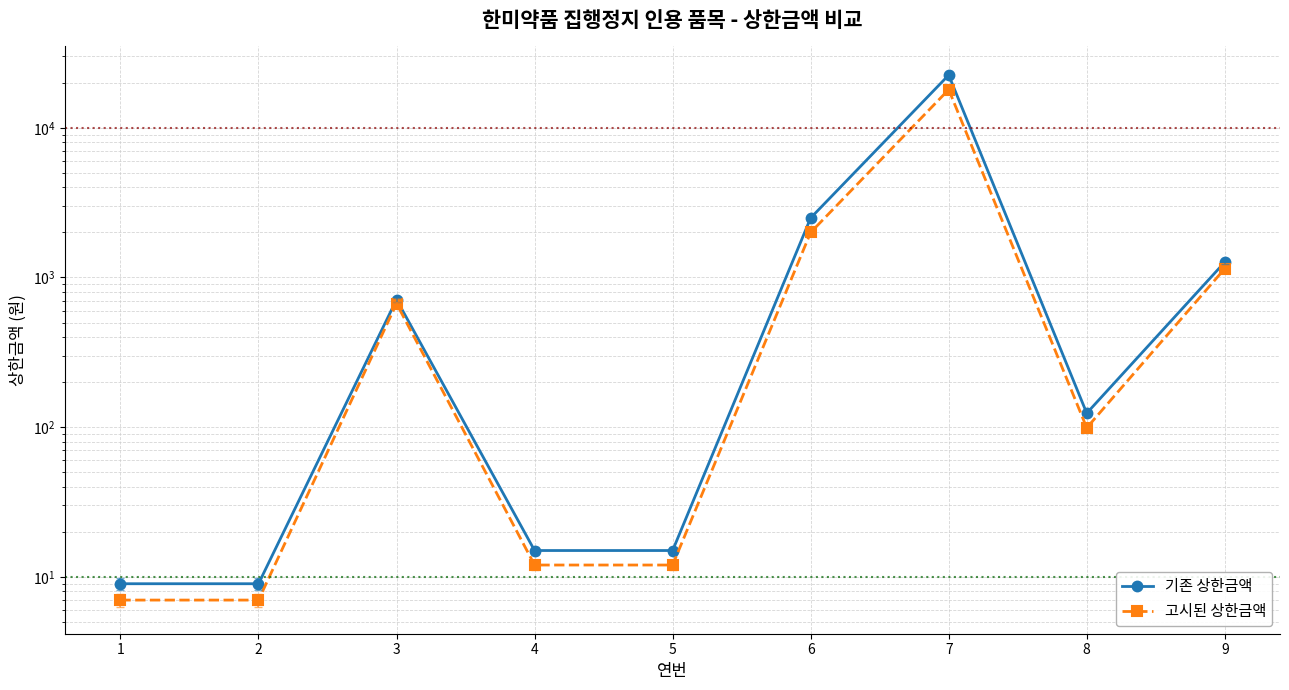

What is the total value across all series at 6?

4496